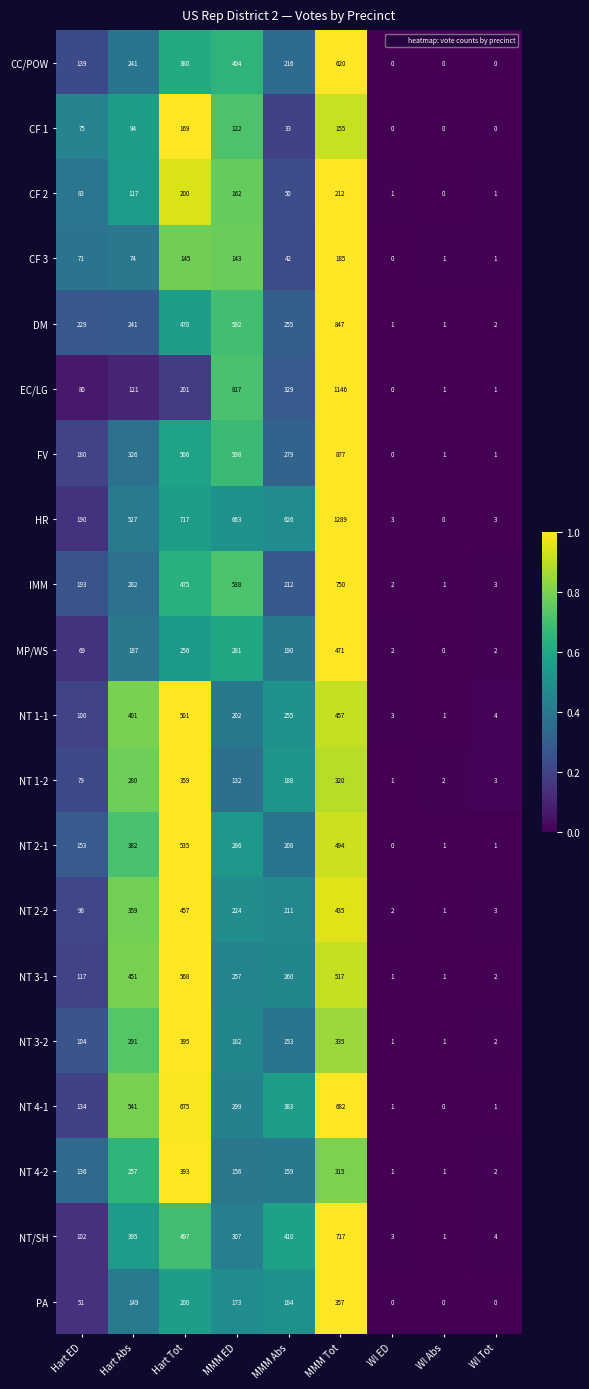

What is the greatest value displayed?

1289